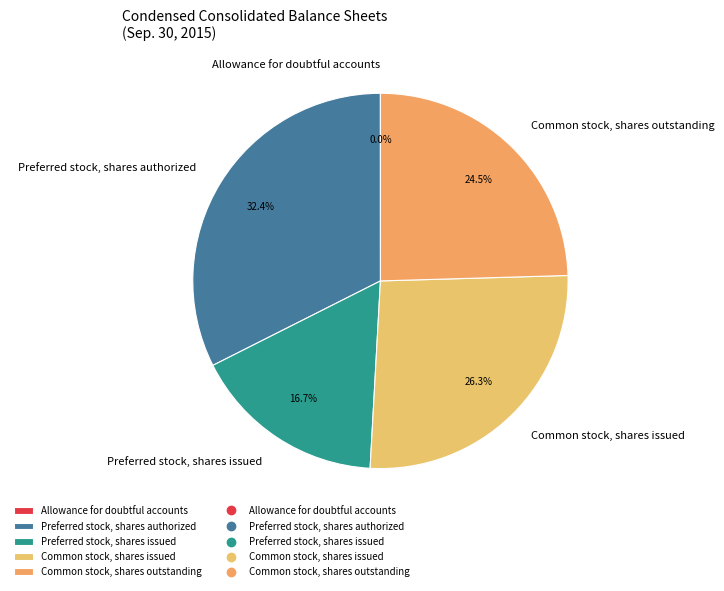

Does Common stock, shares outstanding represent more than half of the total?

No